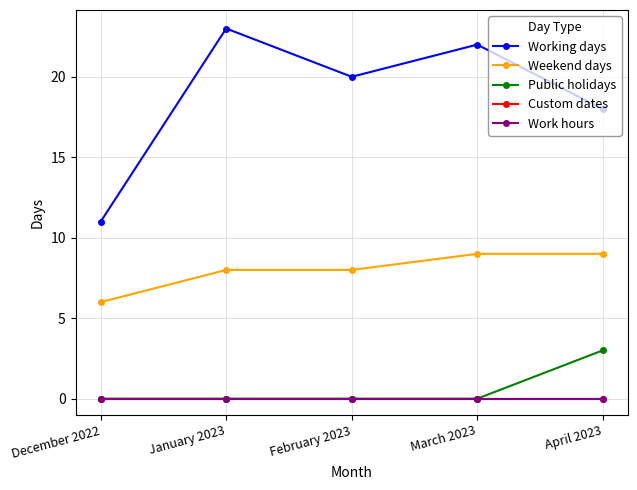

Which series has the largest total across all categories?

Working days